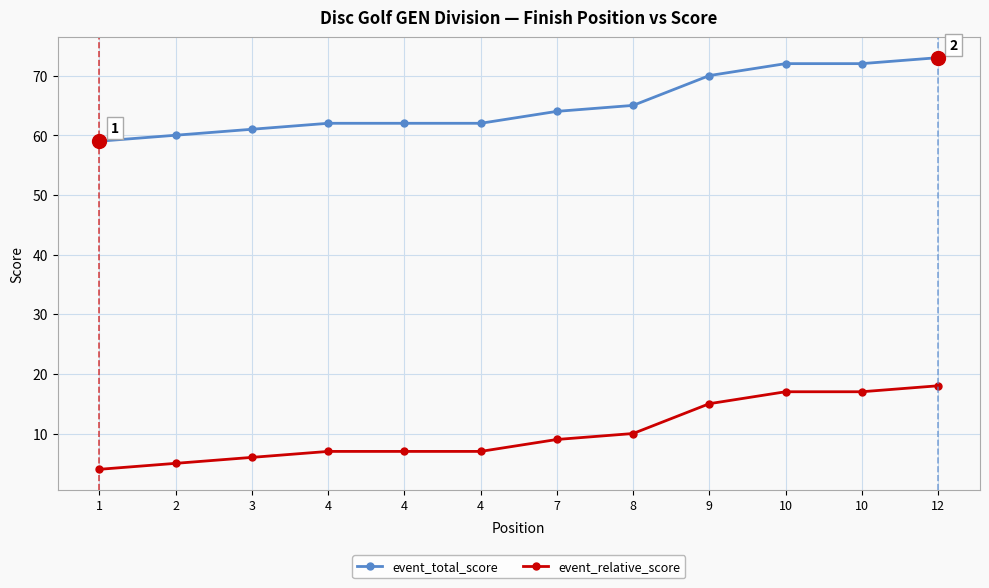

List the series in order of their overall mean, highest first.

event_total_score, event_relative_score